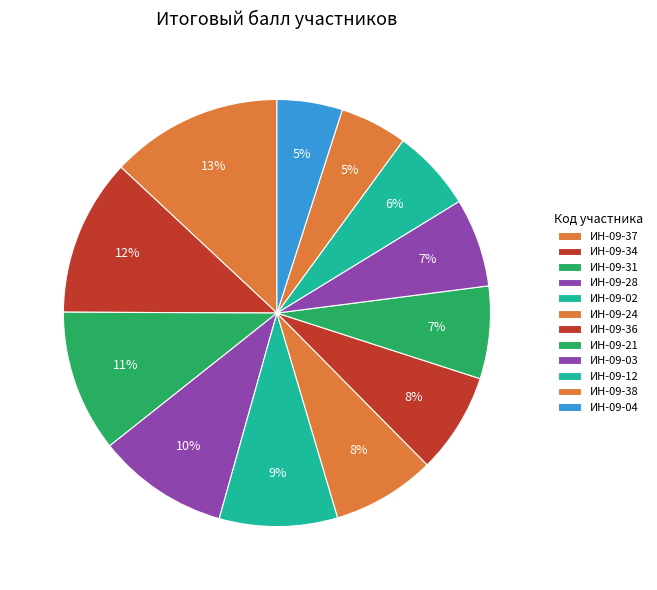

How many slices are in this pie chart?

12